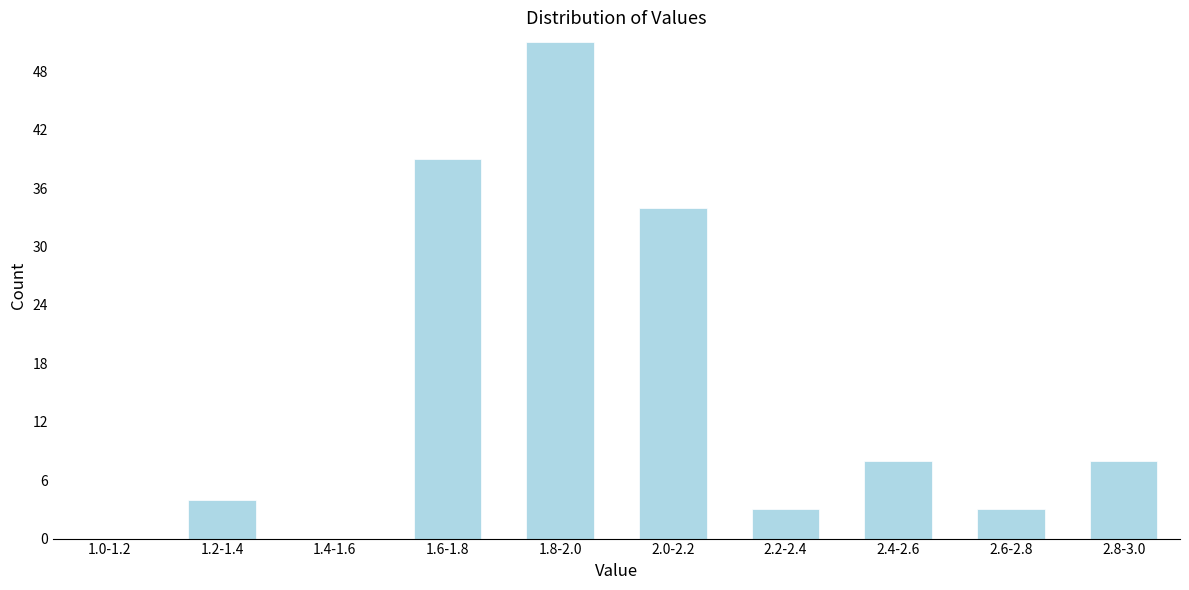

Reading left to right, transcribe all the data shown in this chart.

1.0-1.2=0	1.2-1.4=4	1.4-1.6=0	1.6-1.8=39	1.8-2.0=51	2.0-2.2=34	2.2-2.4=3	2.4-2.6=8	2.6-2.8=3	2.8-3.0=8